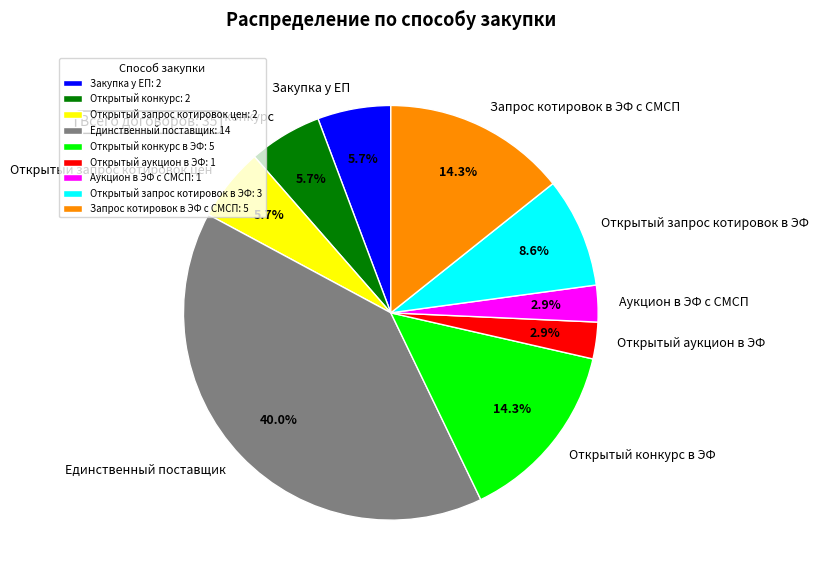

Is there any slice that represents more than half of the pie?

No